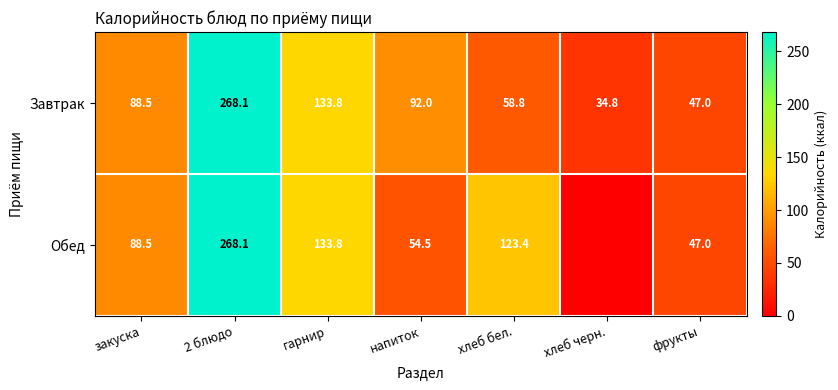

What is the lowest value of the Завтрак series?

34.8